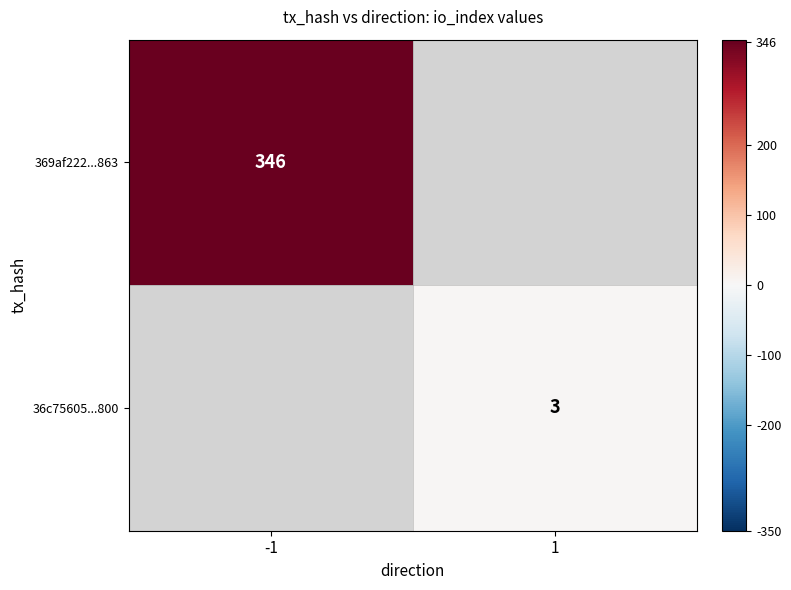

What is the greatest value displayed?

346.0